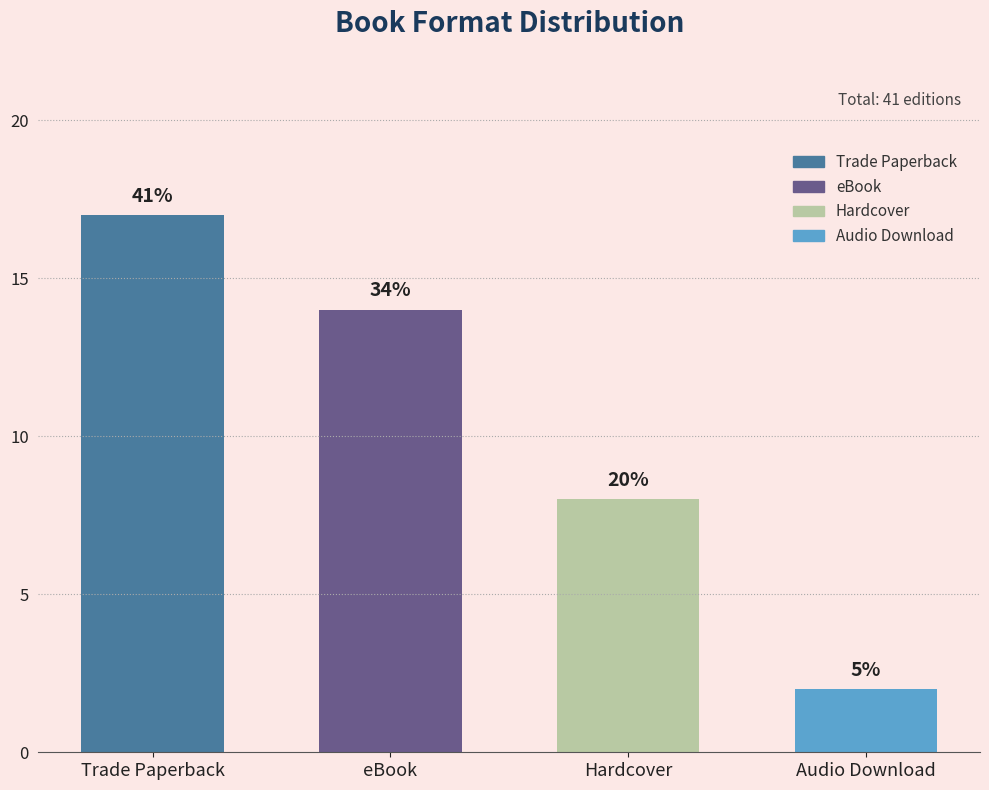

How many bars are there in total?

4